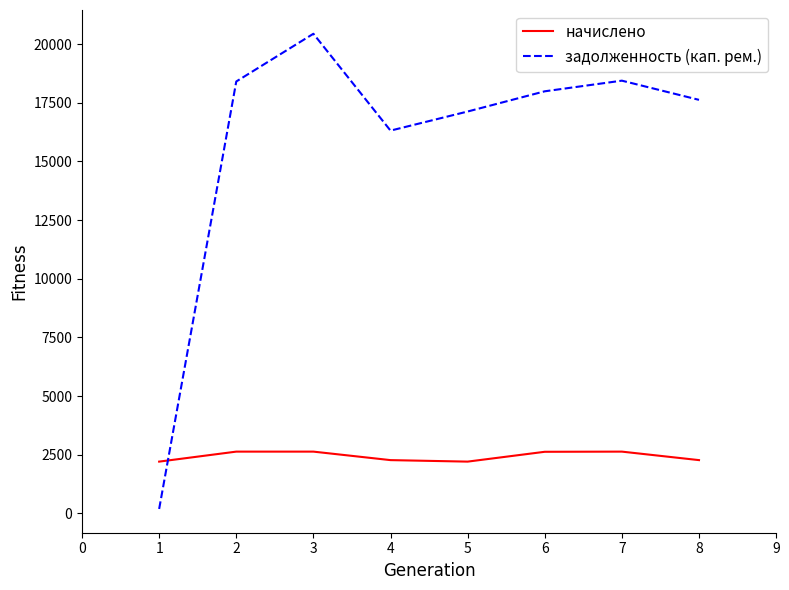

Is the value of задолженность (кап. рем.) at 7 greater than the value of начислено at 2?

Yes